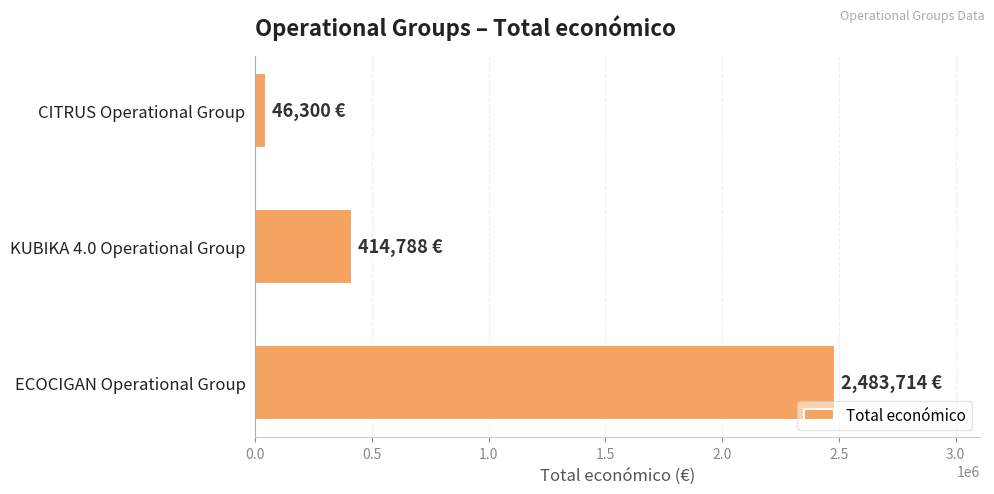

How many data points are less than 414788?

1